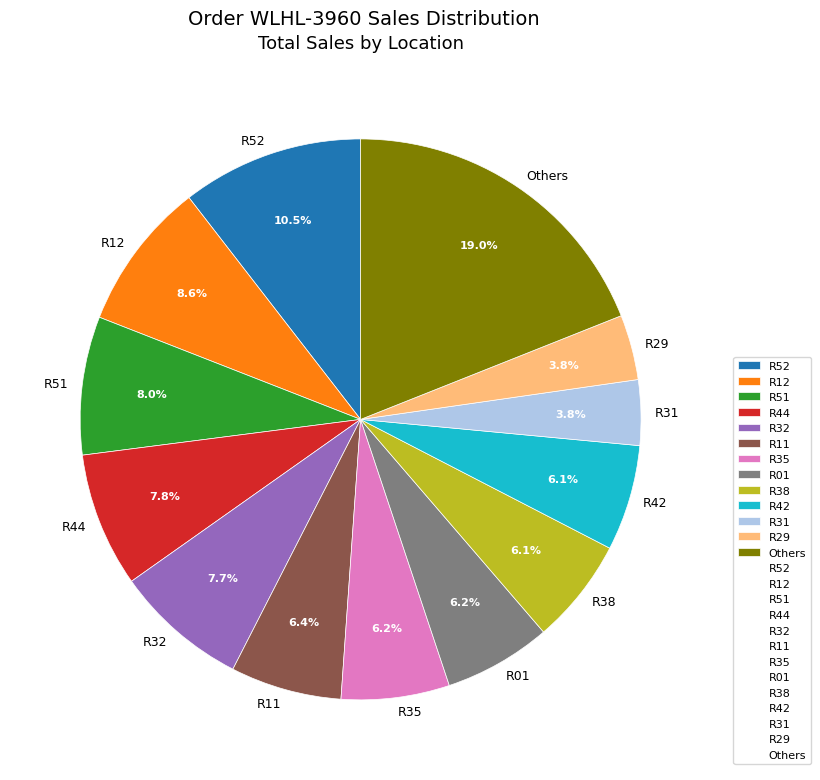

Count the number of slices in the pie.

13